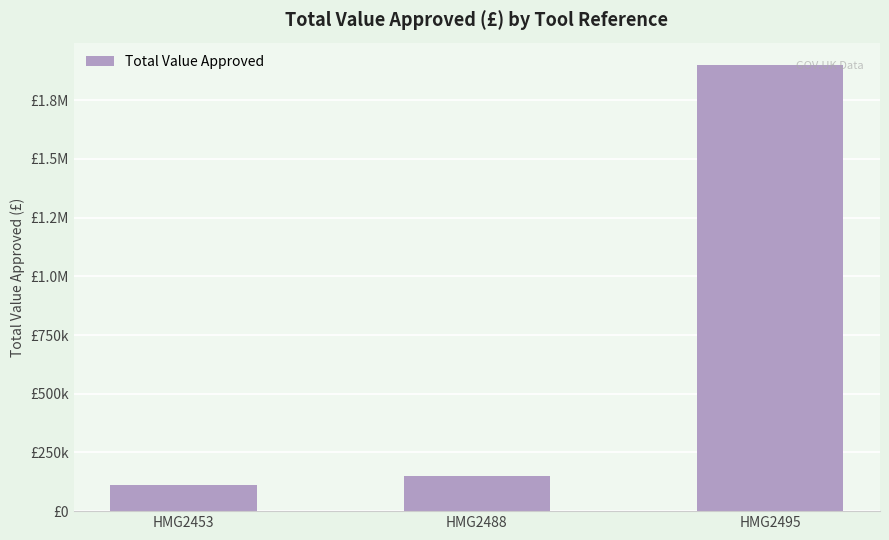

What is the average value?

719833